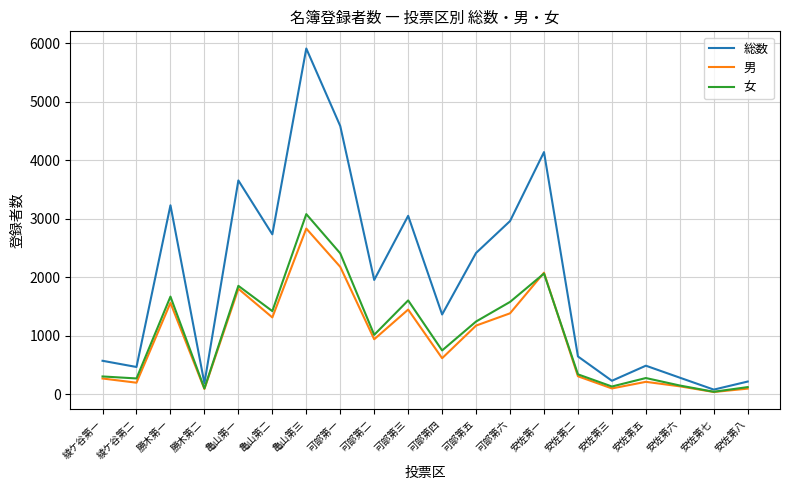

At which category is the sum across all series the highest?

亀山第三